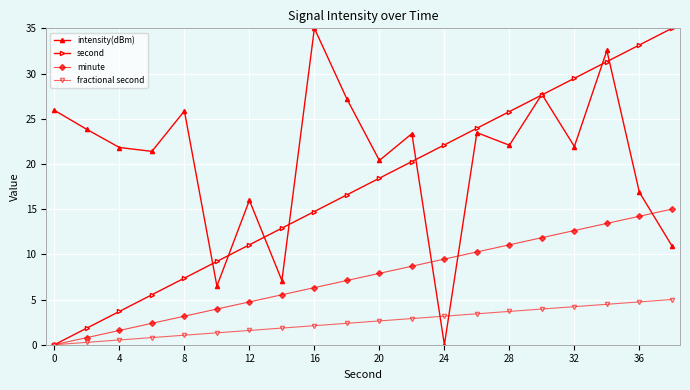

How many times do minute and intensity(dBm) cross each other?

3